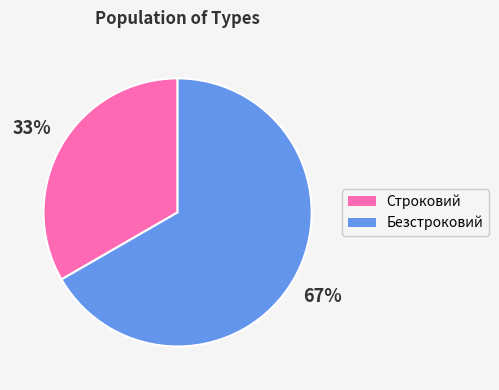

How many segments does this pie chart have?

2